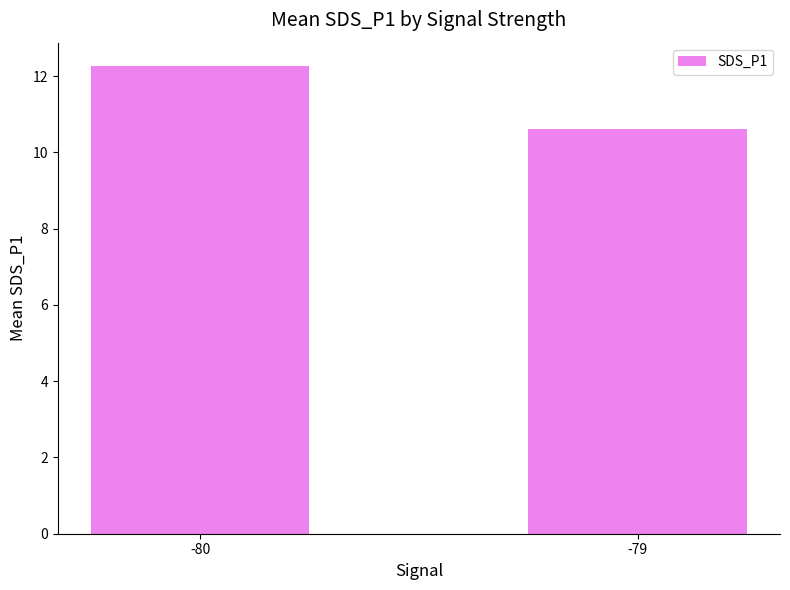

Approximately how many times larger is the value at -79 compared to -80?

0.9